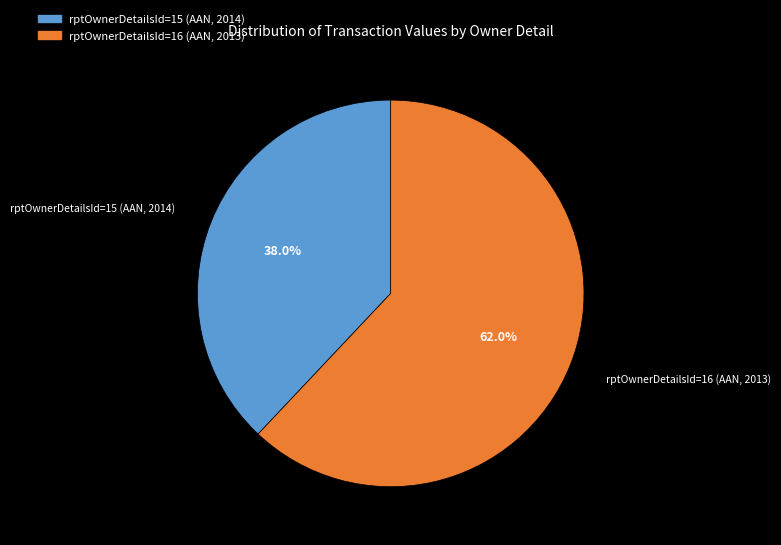

Do rptOwnerDetailsId=16 (AAN, 2013) and rptOwnerDetailsId=15 (AAN, 2014) together represent more than half of the pie?

Yes